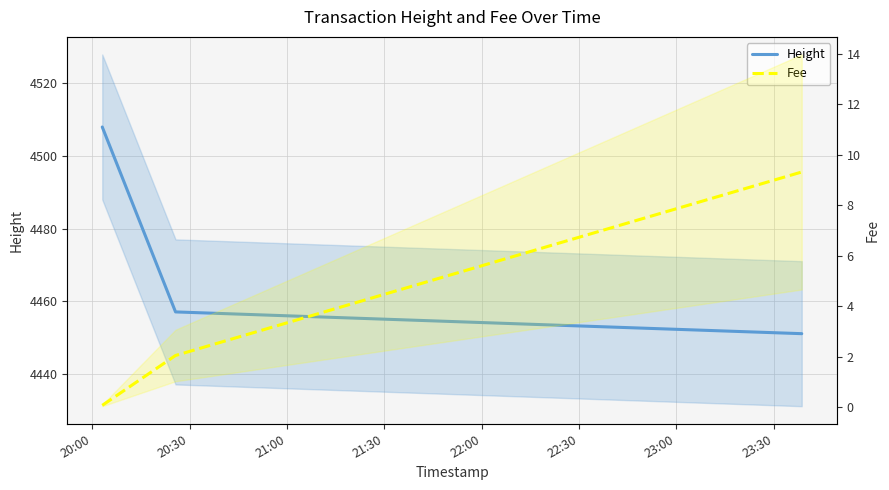

The Height series shows 7479.4 at 20:30. True or false?

False